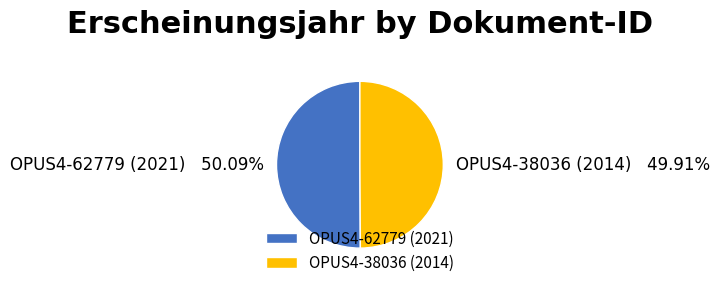

Is it true that OPUS4-38036 is 61% of the pie?

False